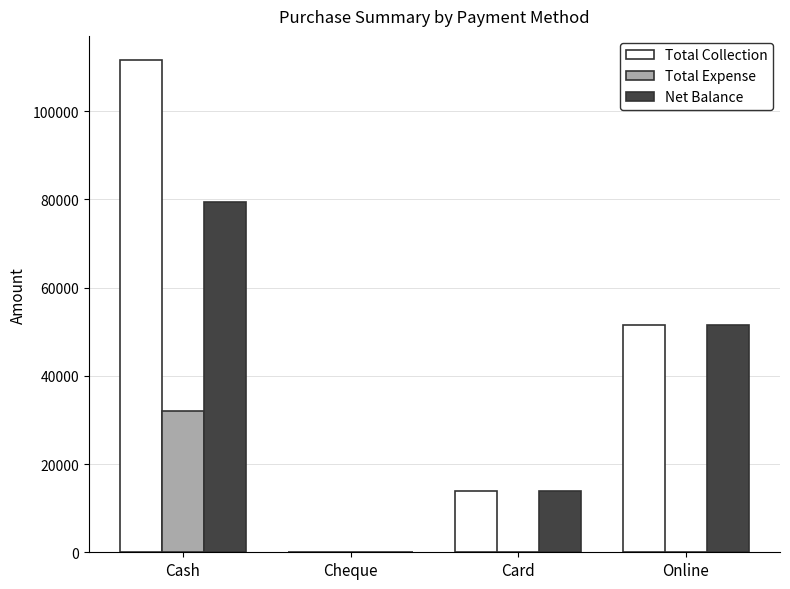

True or false: Net Balance has a value of -28672 at Cheque.

False